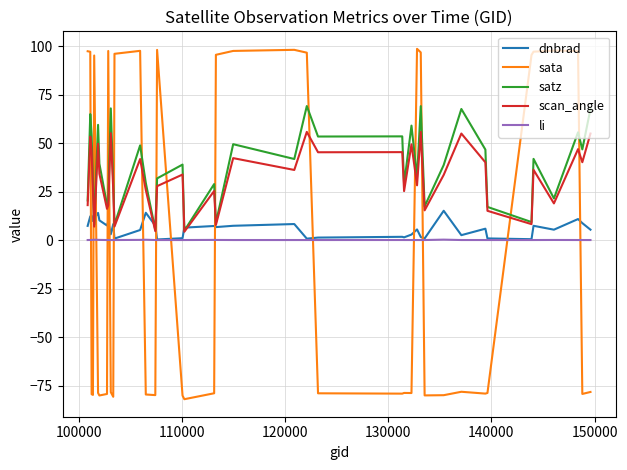

Does the chart display data point markers on the line(s)?

No